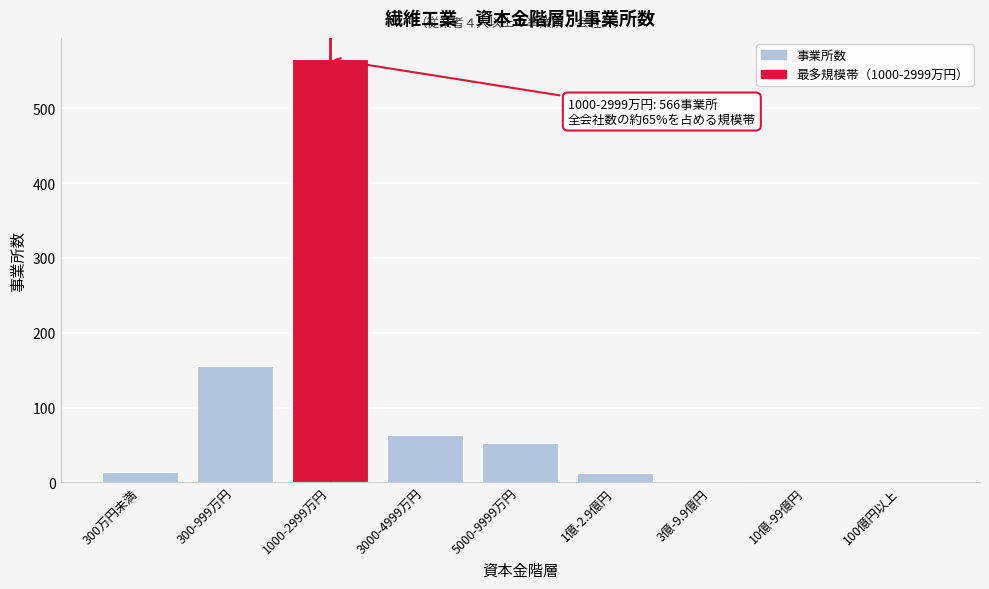

True or false: the data shows 1 at 100億円以上.

True